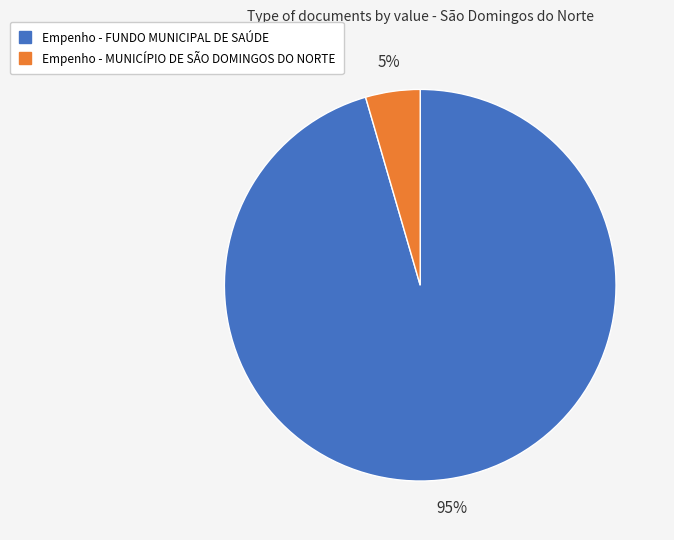

What percentage is the Empenho - MUNICÍPIO DE SÃO DOMINGOS DO NORTE slice, to the nearest percent?

5%